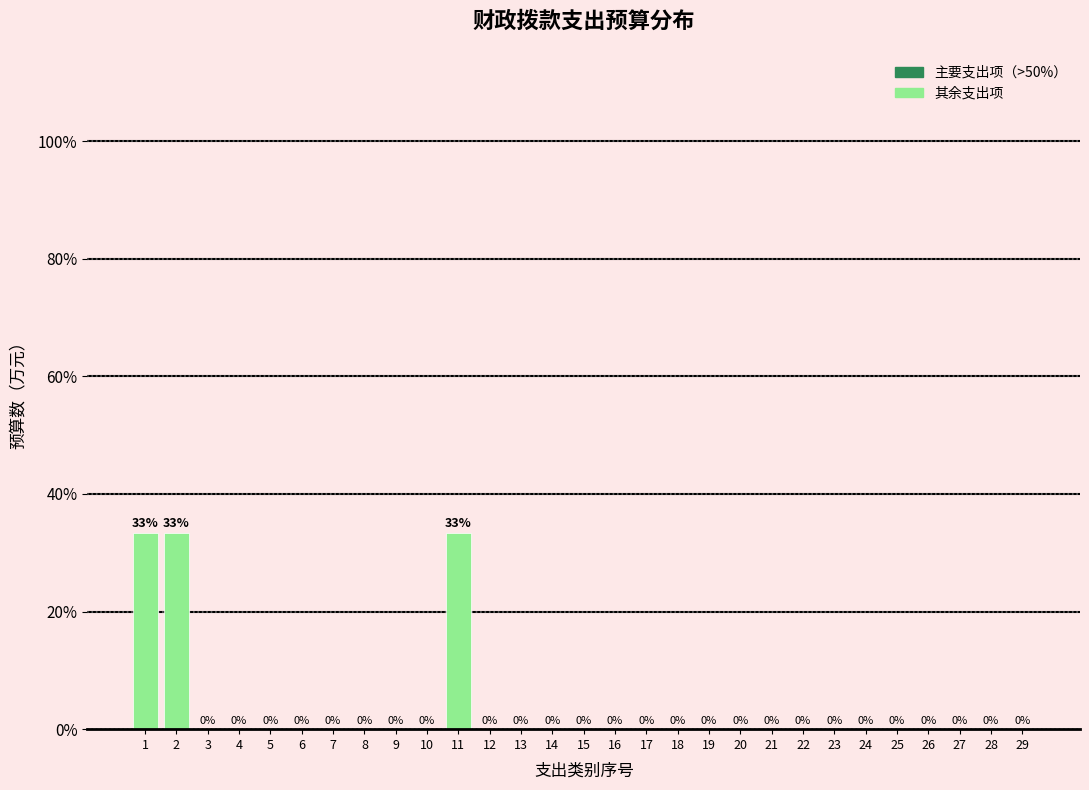

What is the greatest value displayed?

33.3